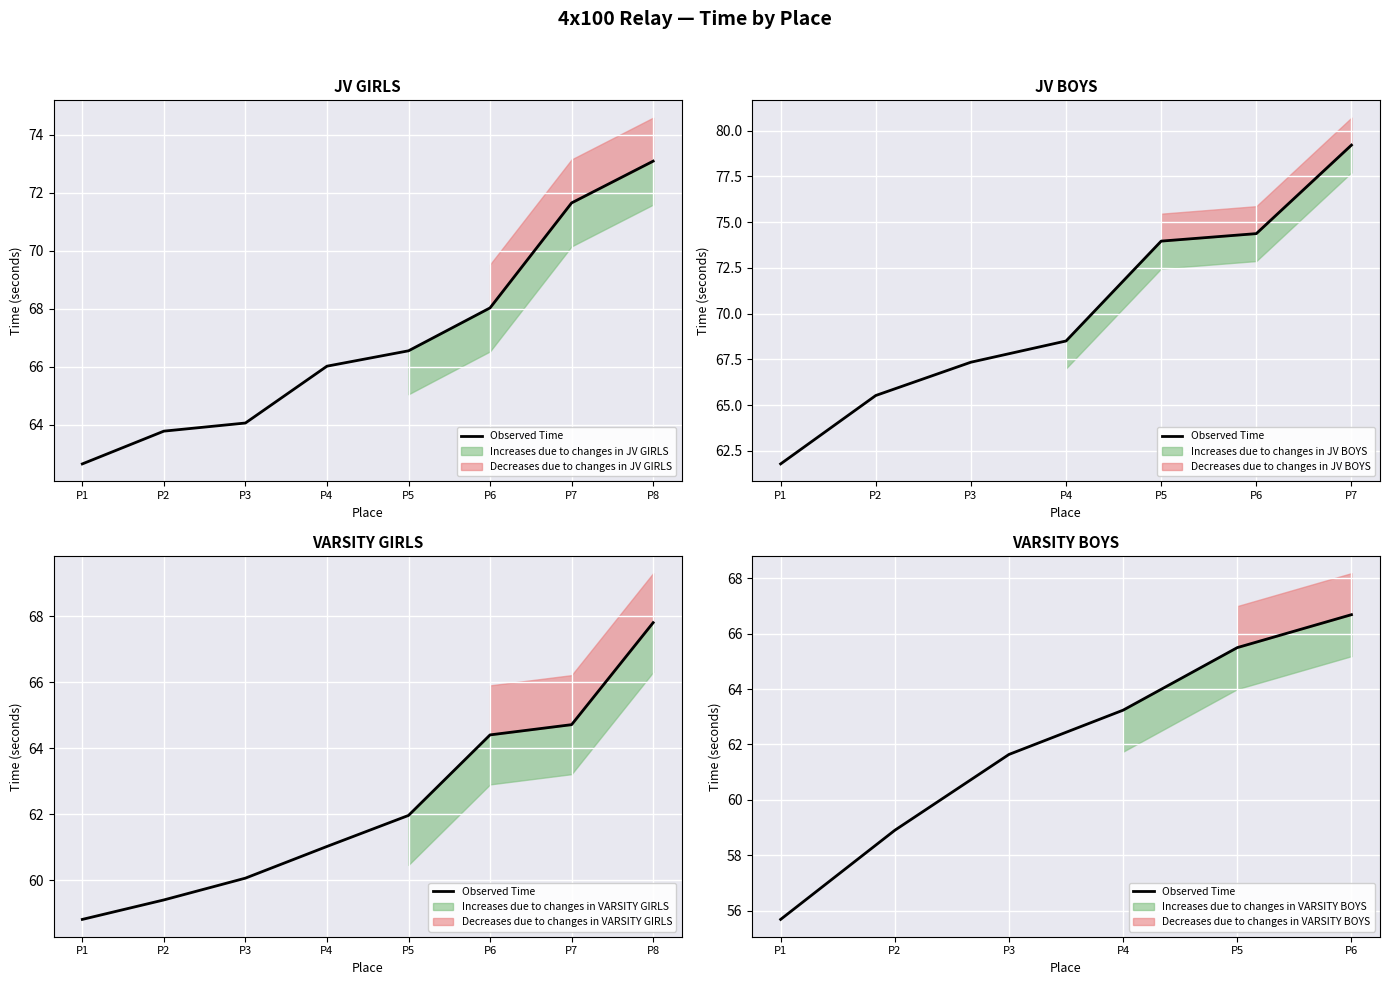

Reading right to left, extract all data points from this chart.

P6=66.7	P5=65.5	P4=63.2	P3=61.6	P2=58.9	P1=55.7